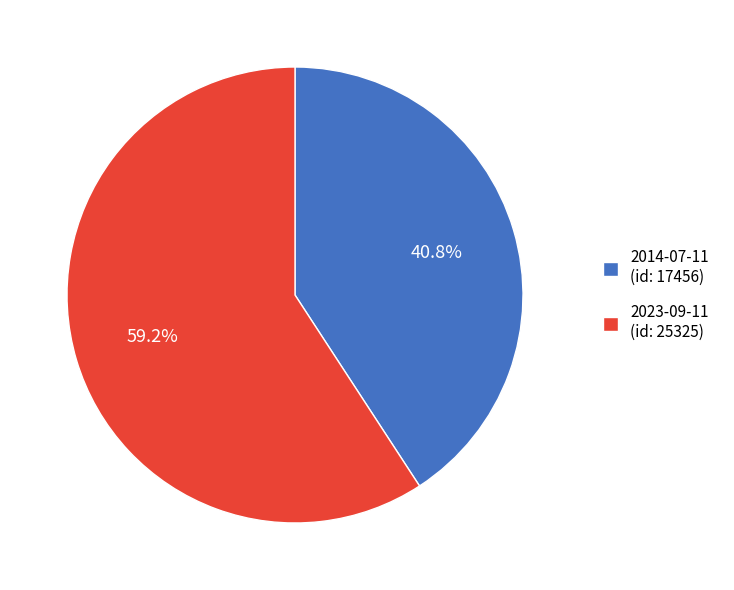

Is there a majority slice in this chart?

Yes